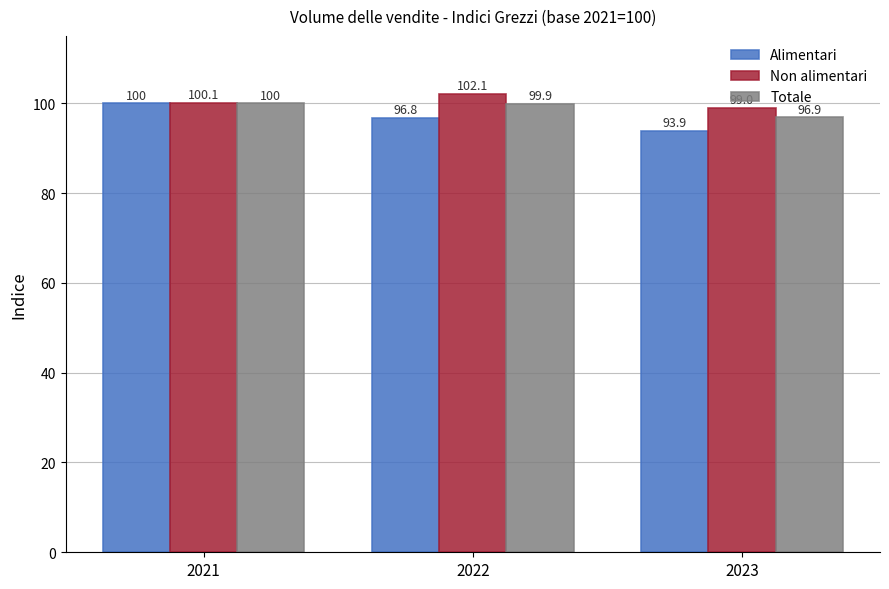

Between 2021 and 2022, which series saw the biggest shift?

Alimentari